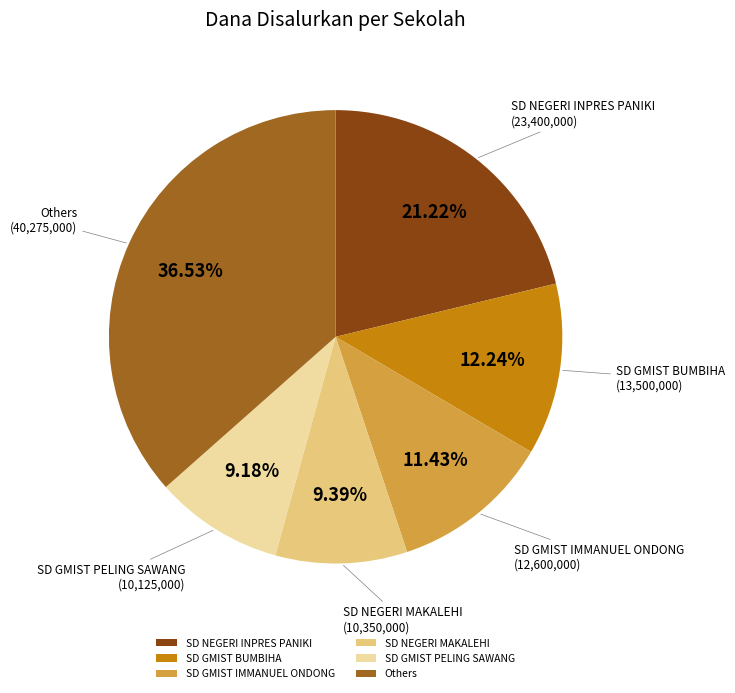

Does any single category account for the majority?

No